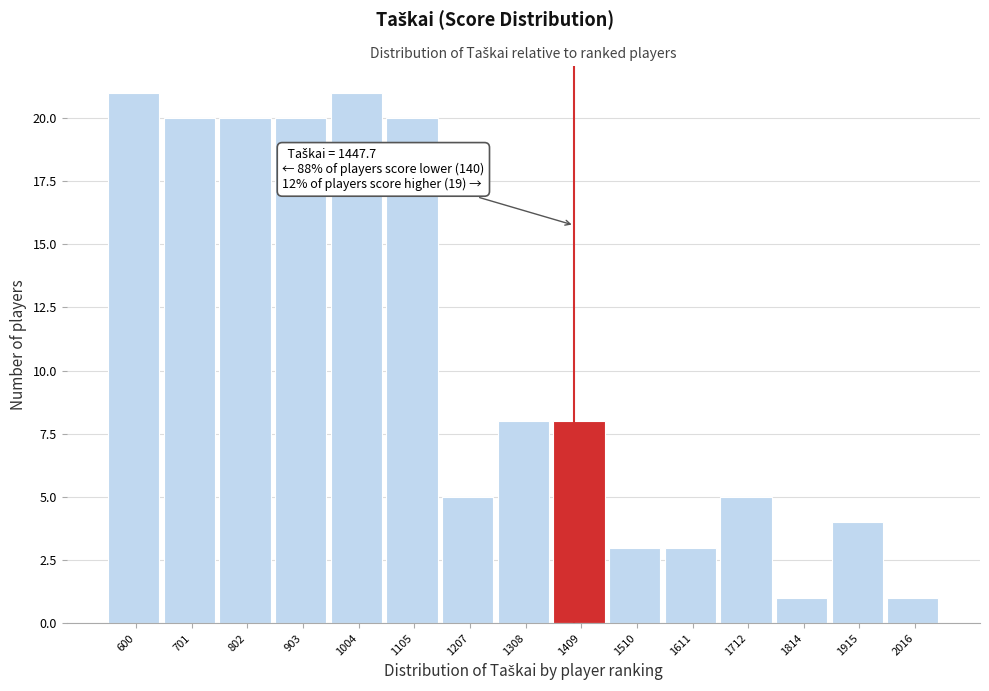

Reading left to right, transcribe all the data shown in this chart.

600=21	701=20	802=20	903=20	1004=21	1105=20	1207=5	1308=8	1409=8	1510=3	1611=3	1712=5	1814=1	1915=4	2016=1